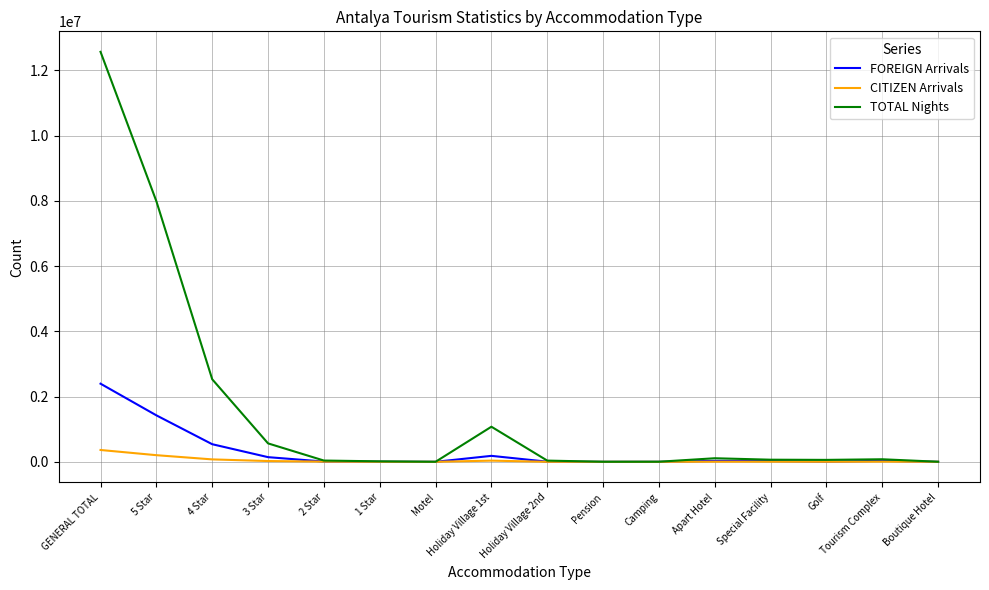

Rank the series by their maximum value, from highest to lowest.

TOTAL Nights, FOREIGN Arrivals, CITIZEN Arrivals